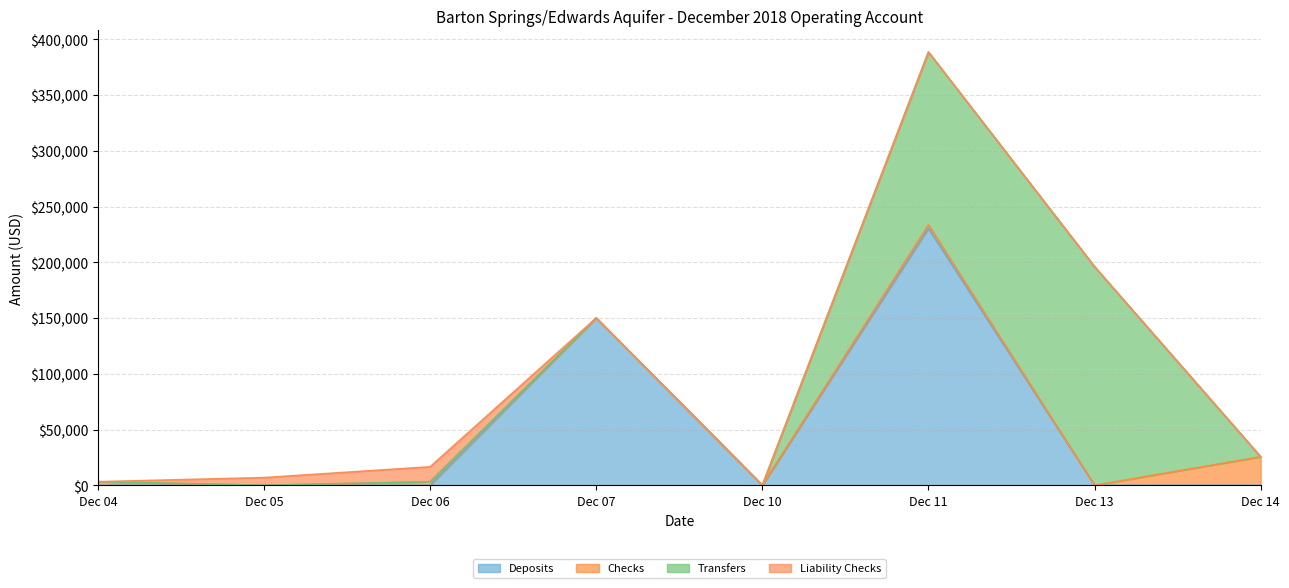

Rank the series at Dec 06 from lowest to highest value.

Deposits, Transfers, Checks, Liability Checks